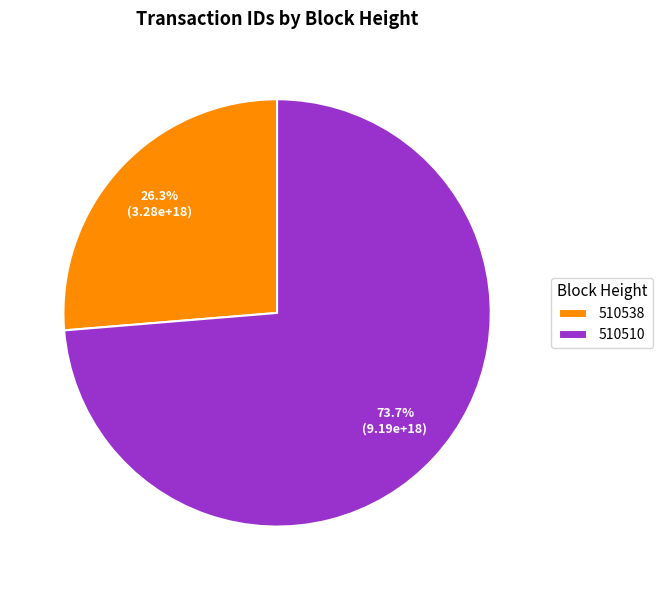

How many segments does this pie chart have?

2